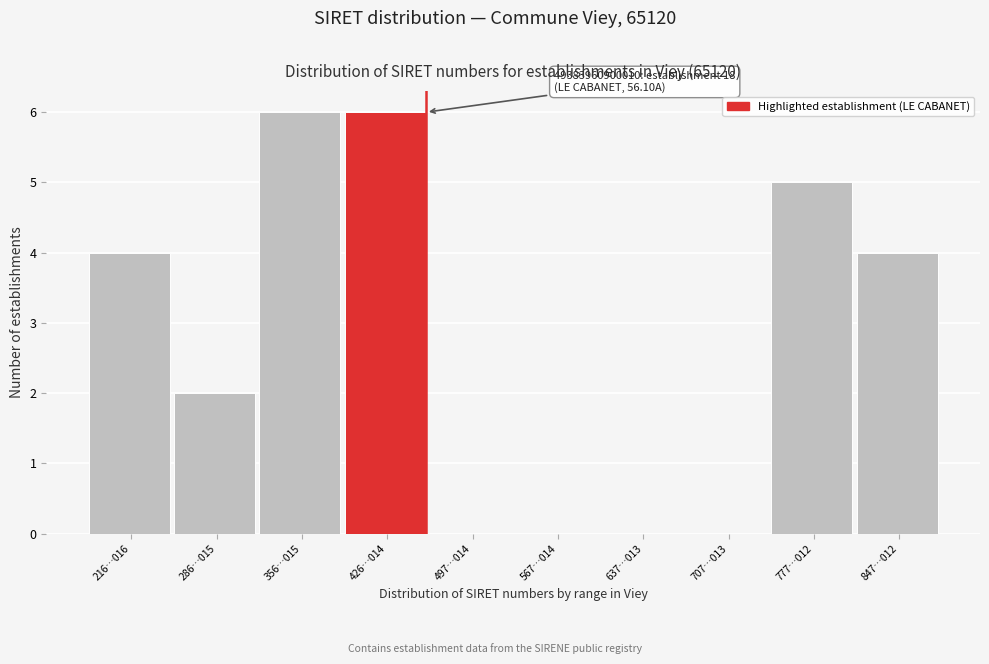

Reading left to right, list all the values displayed in this chart.

216…016=4	286…015=2	356…015=6	426…014=6	497…014=0	567…014=0	637…013=0	707…013=0	777…012=5	847…012=4